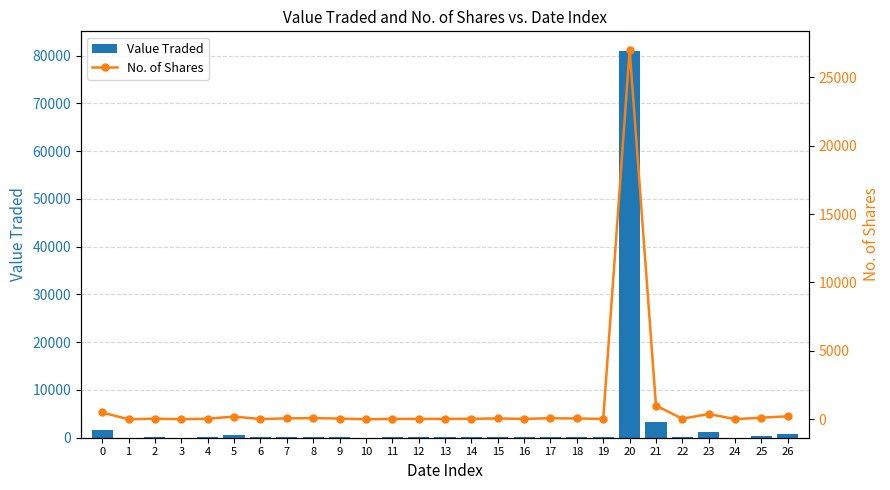

Is it true that Value Traded equals 132 at 4?

True